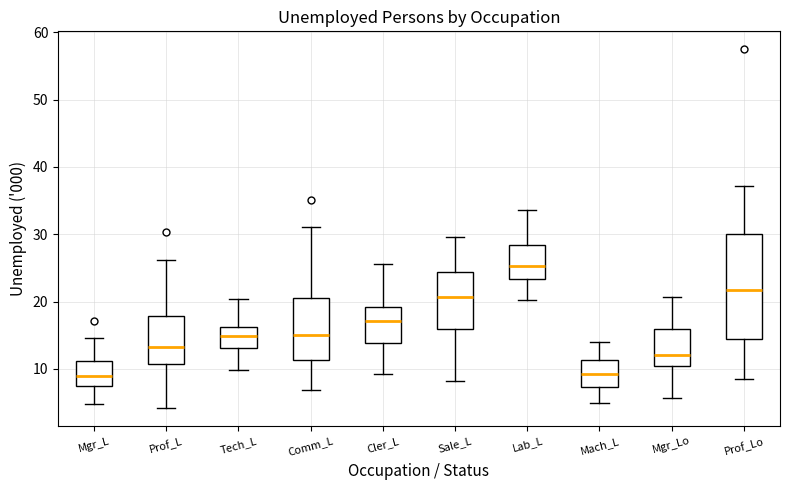

Reading left to right, transcribe this box plot: for each box, give where its median line is, the range the box spans, and where its two whiskers end, as read against the y-axis. The values are not printed on the chart, so give them approximately, as read against the axis.

Mgr_L: median 9, box 7 to 11, whiskers 5 to 15
Prof_L: median 13, box 11 to 18, whiskers 4 to 26
Tech_L: median 15, box 13 to 16, whiskers 10 to 20
Comm_L: median 15, box 11 to 21, whiskers 7 to 31
Cler_L: median 17, box 14 to 19, whiskers 9 to 26
Sale_L: median 21, box 16 to 24, whiskers 8 to 30
Lab_L: median 25, box 23 to 28, whiskers 20 to 34
Mach_L: median 9, box 7 to 11, whiskers 5 to 14
Mgr_Lo: median 12, box 10 to 16, whiskers 6 to 21
Prof_Lo: median 22, box 14 to 30, whiskers 8 to 37